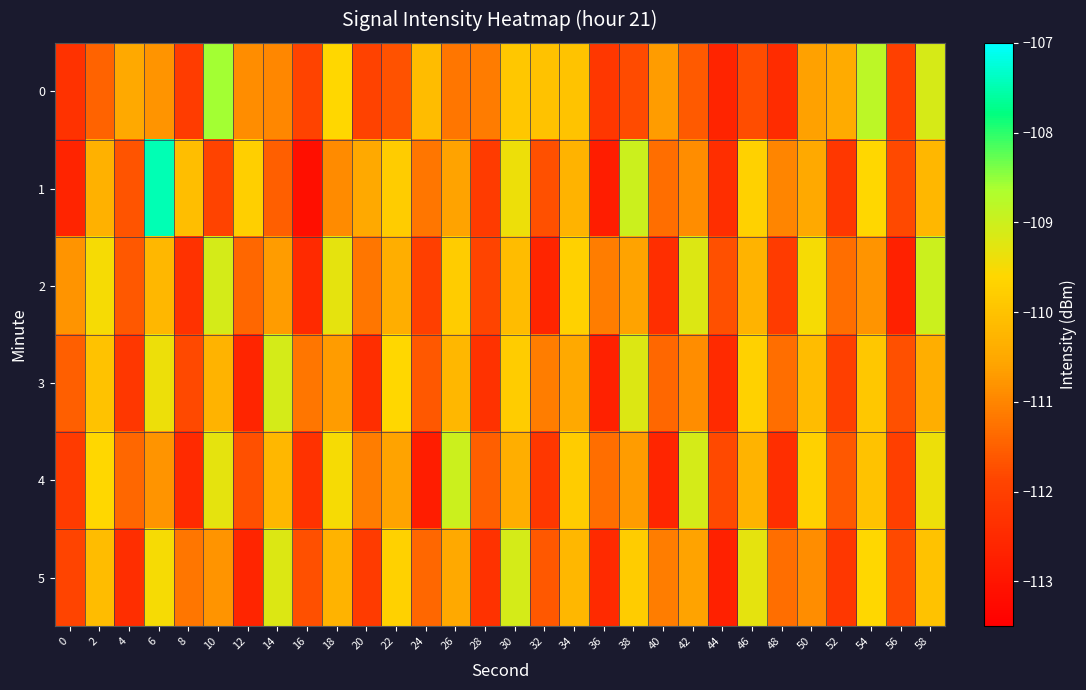

What is the minimum value shown in the chart?

-113.1